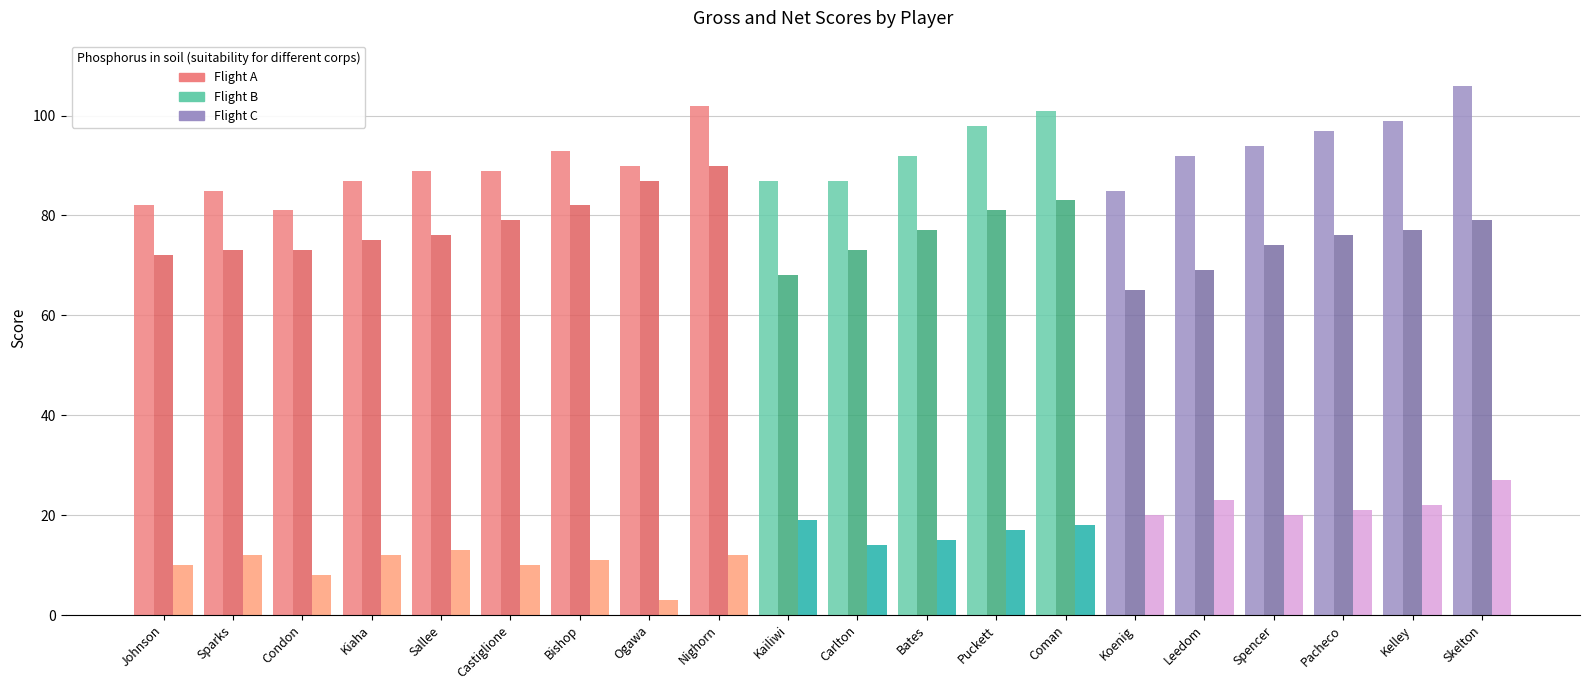

How many groups of bars are there?

20